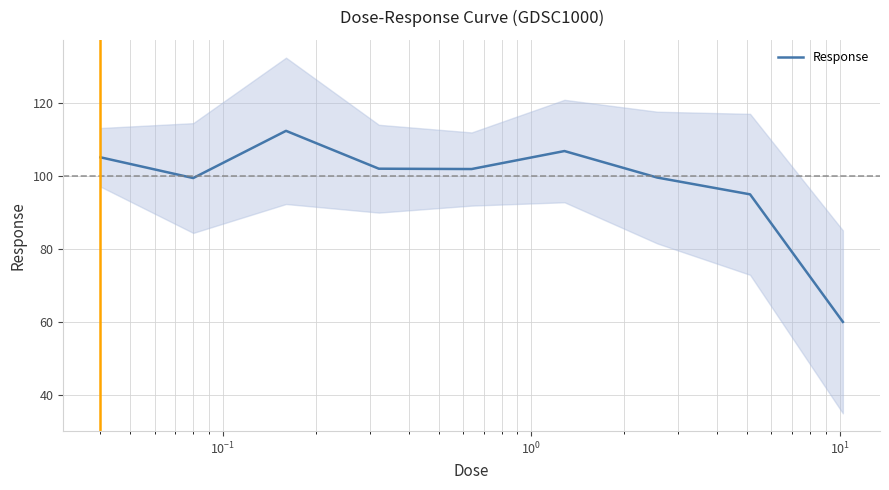

True or false: the data has more than 1 interior local peaks.

True